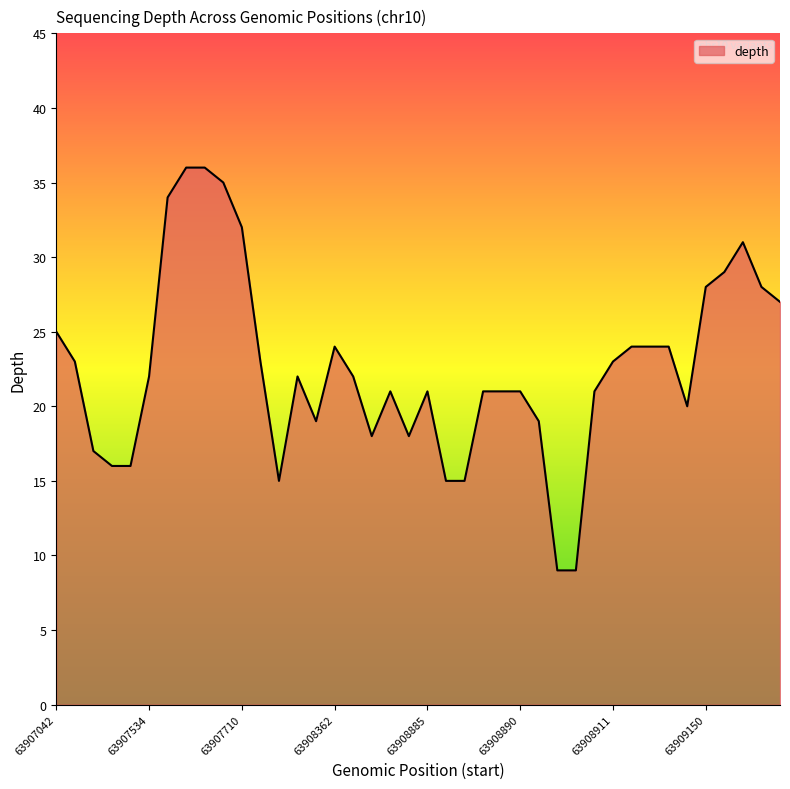

What is the greatest value displayed?

36